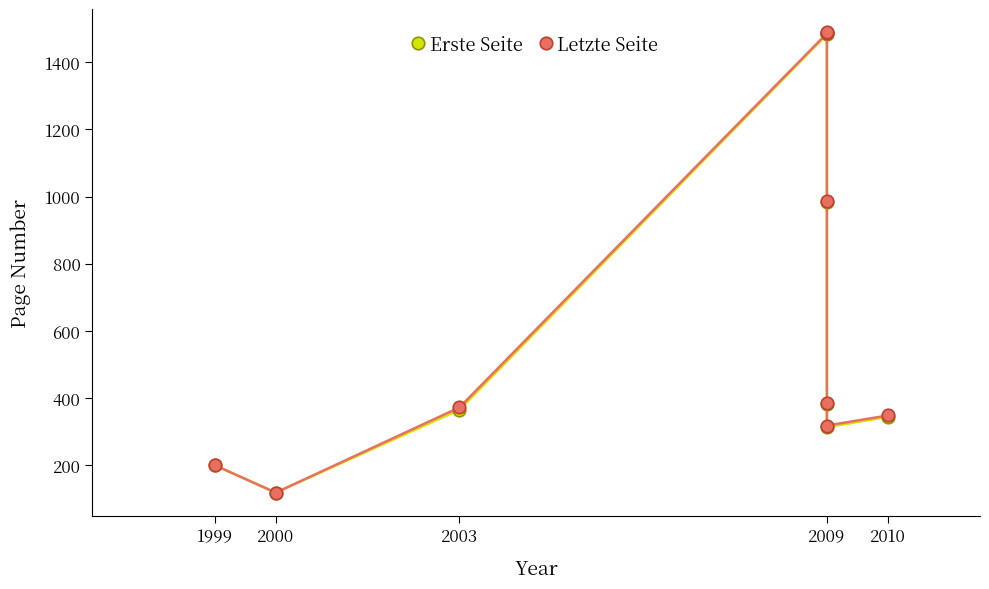

What is the highest value of the Erste Seite series?

1487